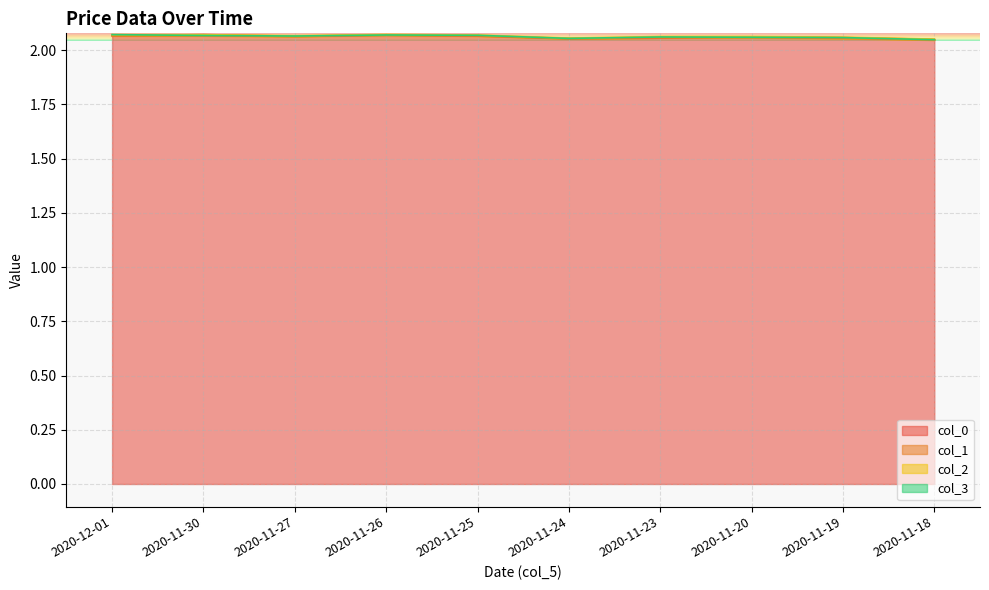

Count the col_1 values in the range 2 to 3.

10